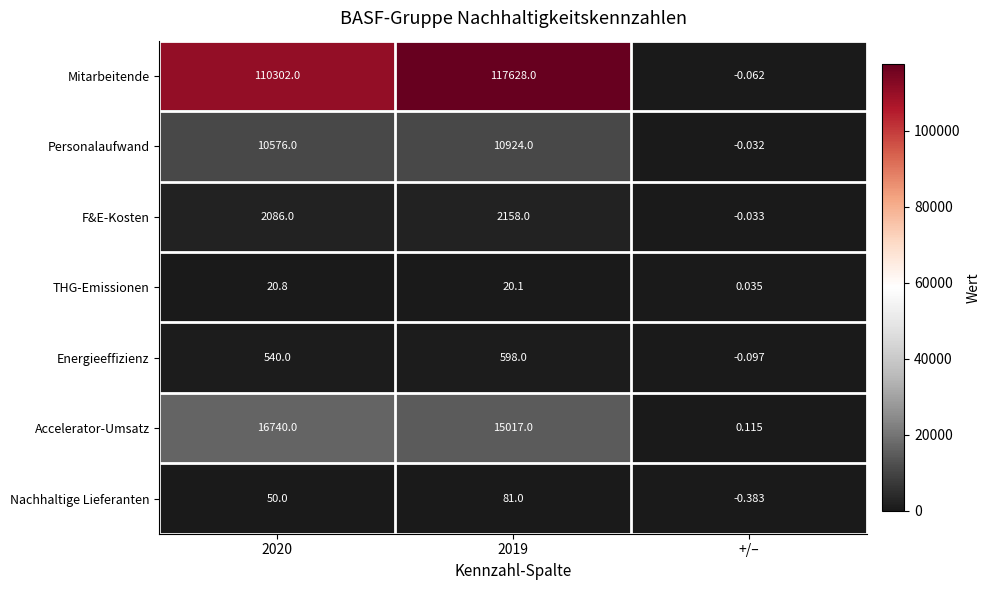

What is the greatest value displayed?

117628.0